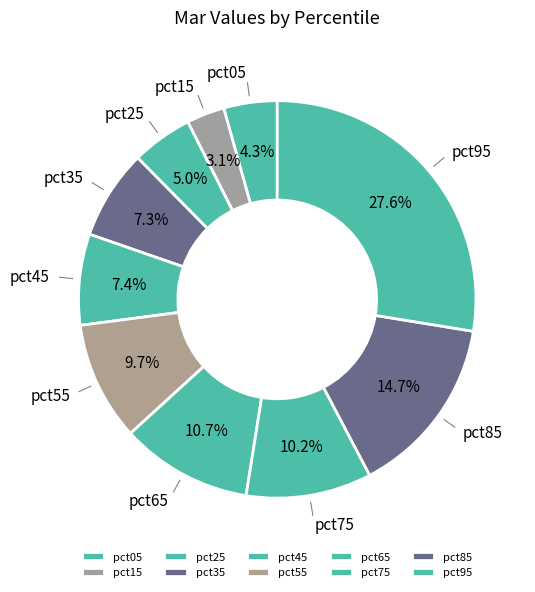

What is the total percentage of pct45 and pct35?

14.7%